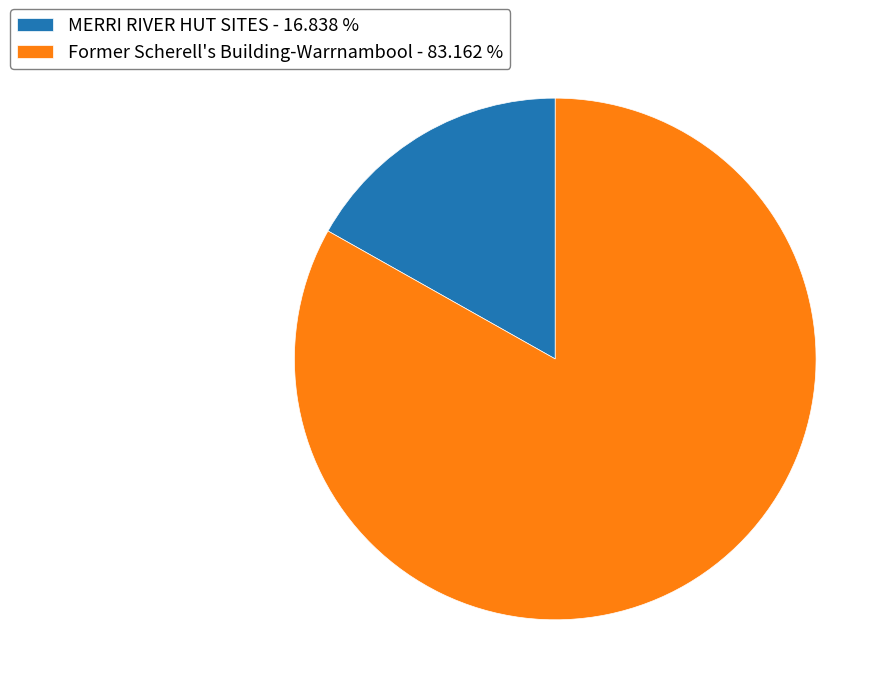

Do Former Scherell's Building-Warrnambool - 83.162 % and MERRI RIVER HUT SITES - 16.838 % together represent more than half of the pie?

Yes